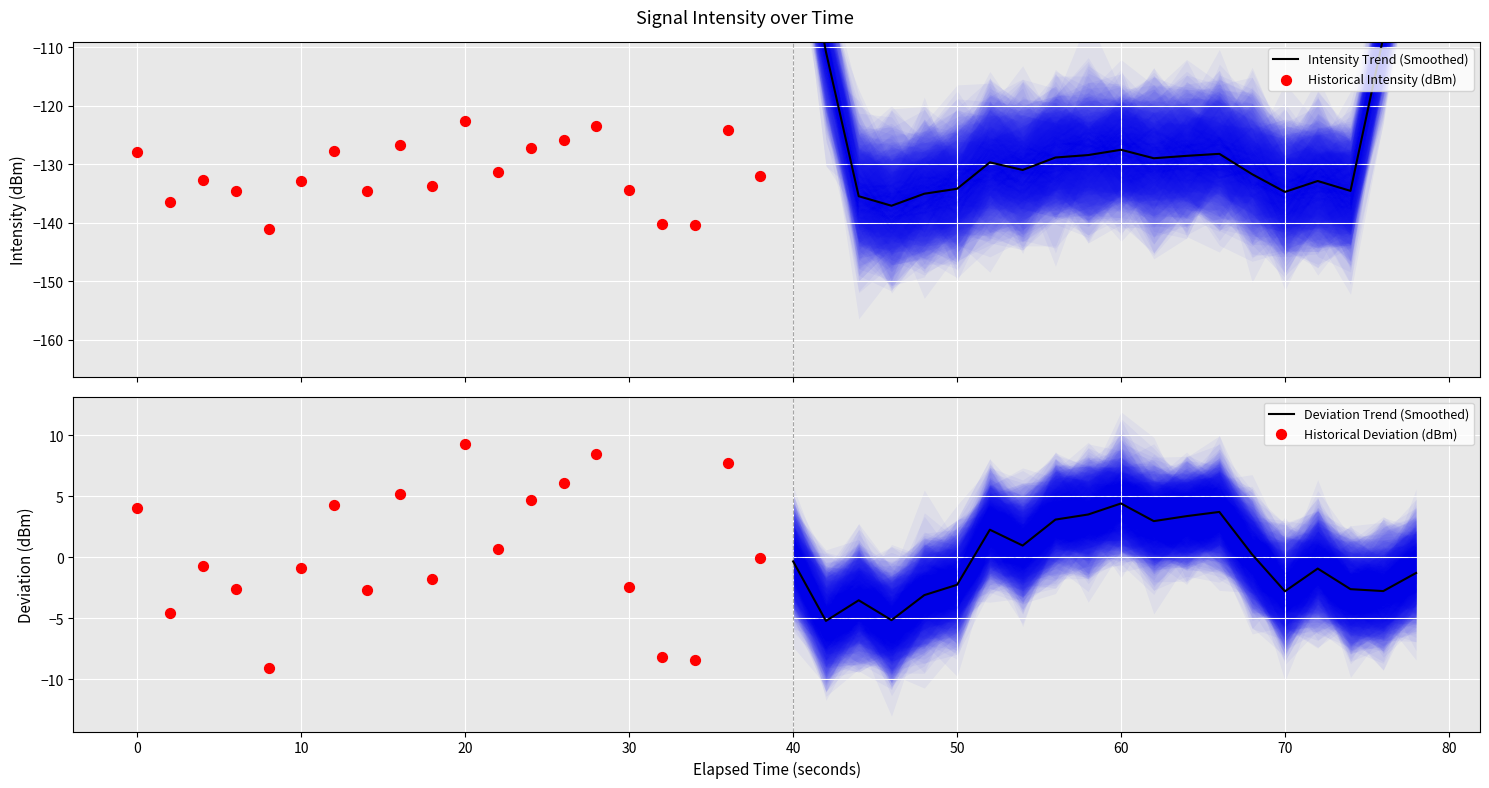

Which series has the largest total across all categories?

Historical Deviation (dBm)